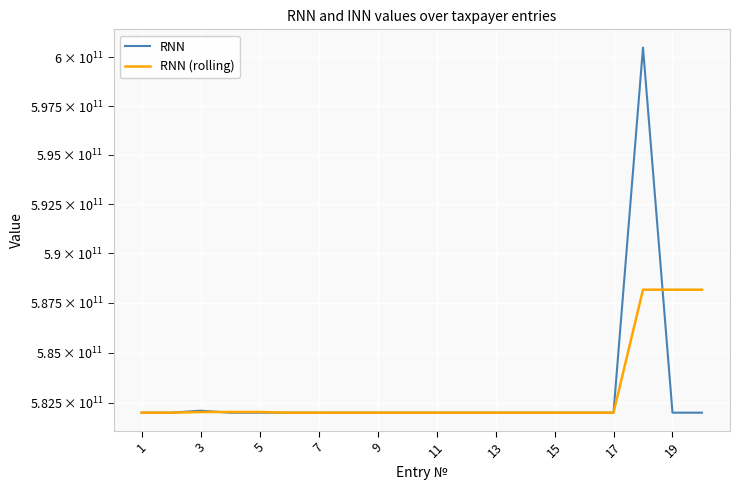

In RNN, how many points are higher than both neighbors (excluding endpoints)?

3